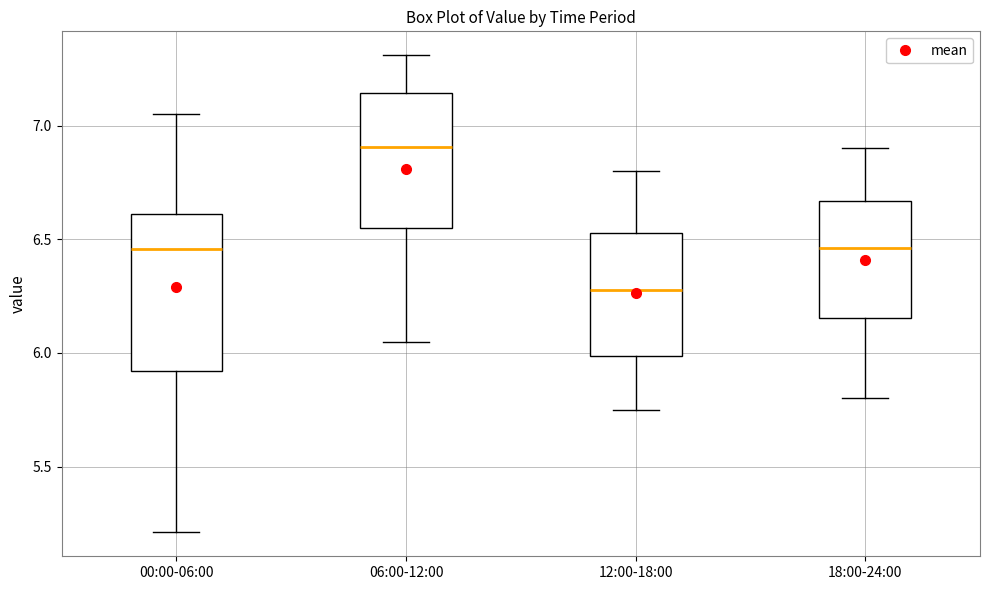

Where is the upper edge of the box for 06:00-12:00 on the y-axis? The values are not printed on the chart, so give them approximately, as read against the axis.

7.15